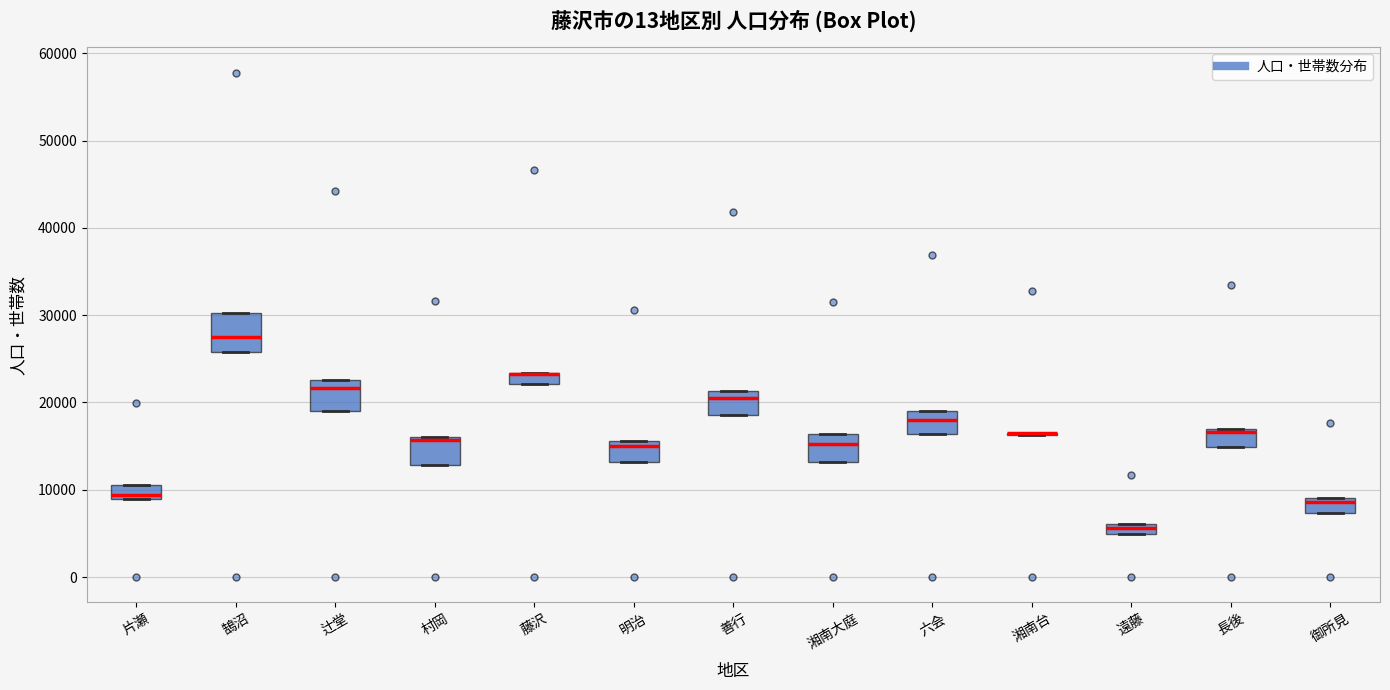

Where is the upper edge of the box for 御所見 on the y-axis? The values are not printed on the chart, so give them approximately, as read against the axis.

9000